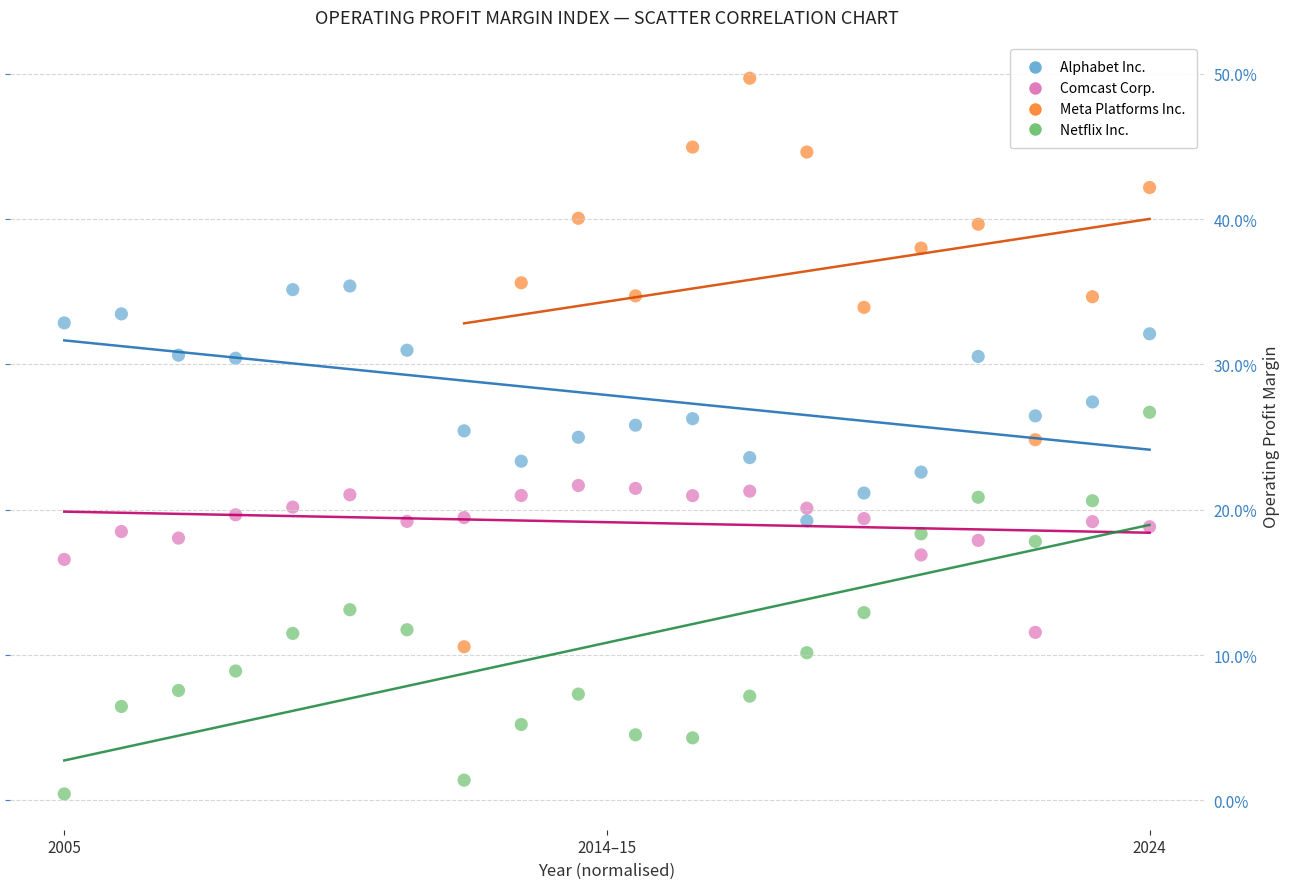

Which series has the largest Y range (max minus min)?

Meta Platforms Inc.